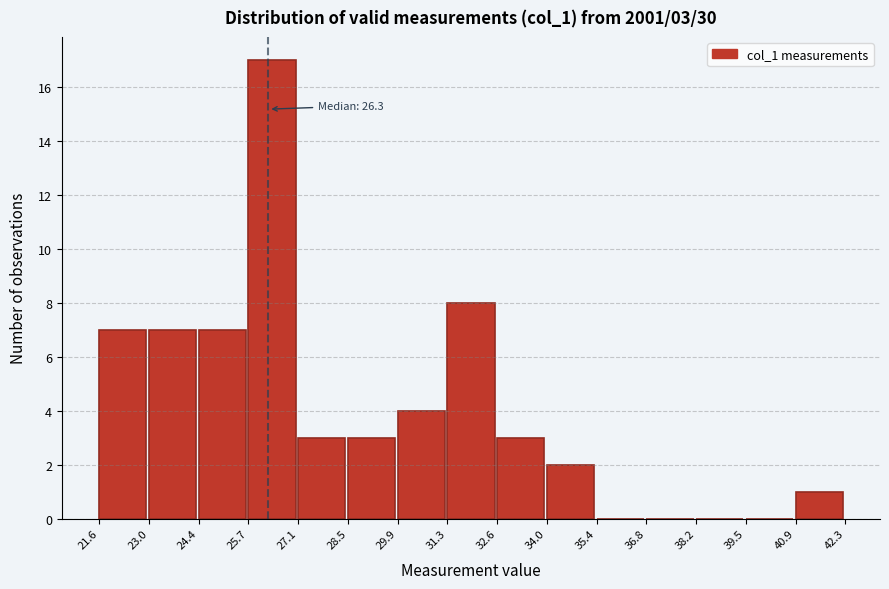

Which range on the x-axis has the tallest bar?

25.7 to 27.1